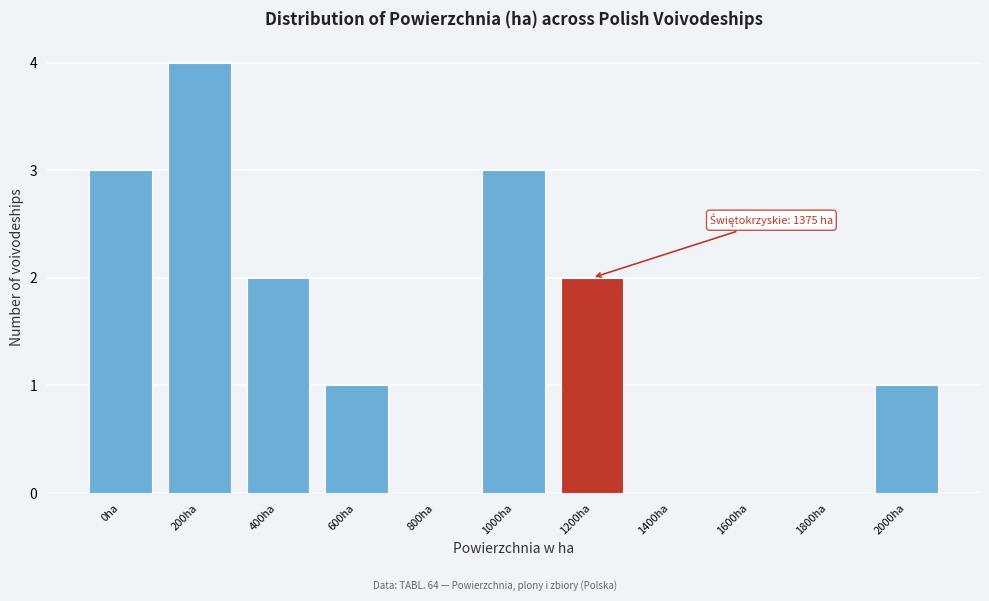

Reading left to right, what are all the values shown in this chart?

0ha=3	200ha=4	400ha=2	600ha=1	800ha=0	1000ha=3	1200ha=2	1400ha=0	1600ha=0	1800ha=0	2000ha=1